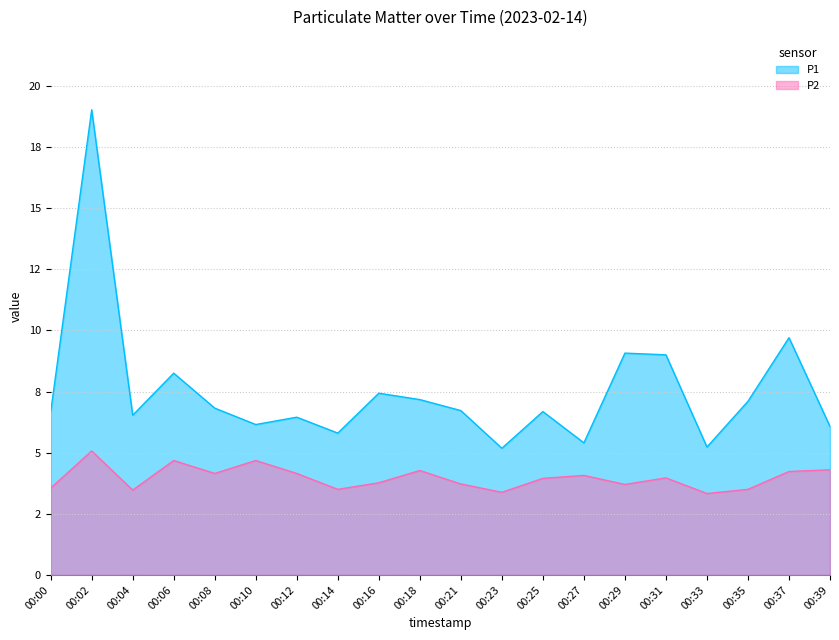

Between 00:14 and 00:08, which is larger?

00:08